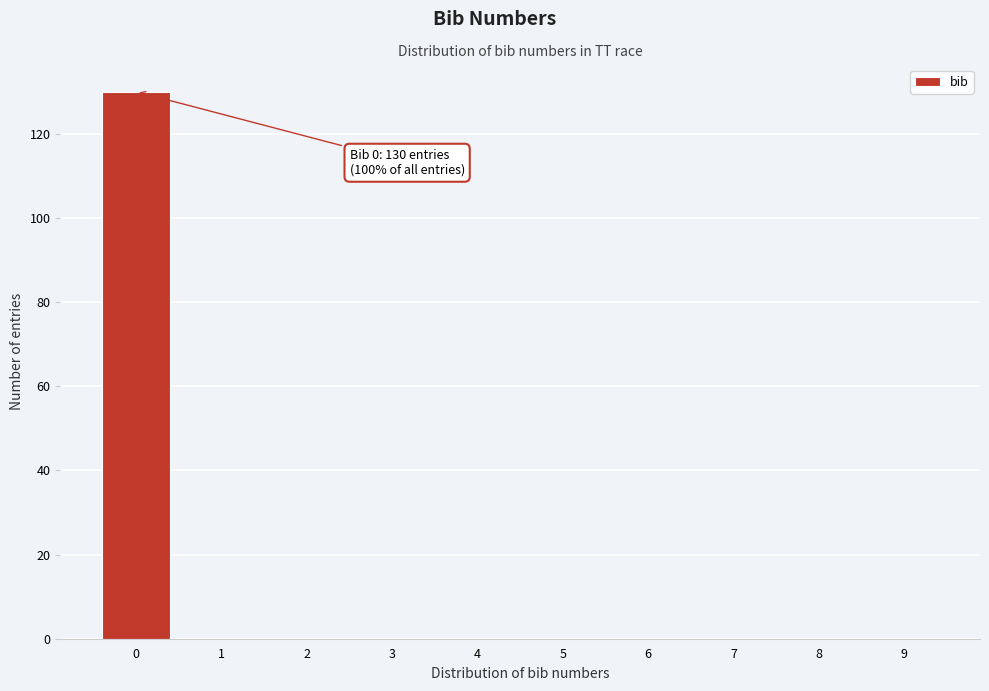

Reading left to right, list all the values displayed in this chart.

0=130	1=0	2=0	3=0	4=0	5=0	6=0	7=0	8=0	9=0